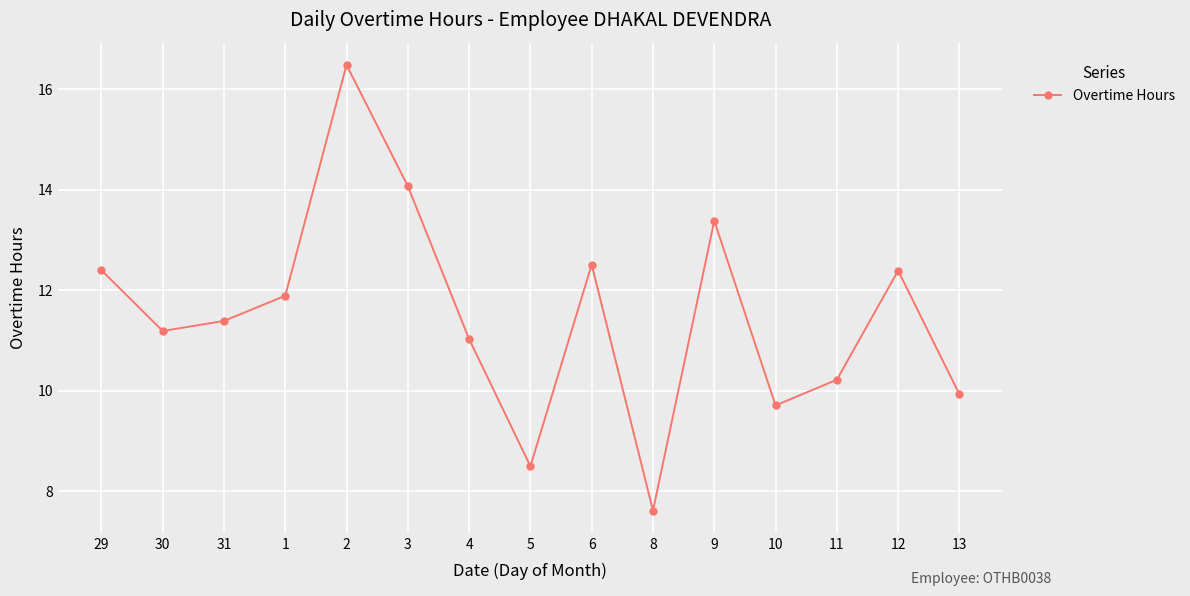

What value does the data have at 4?

11.0